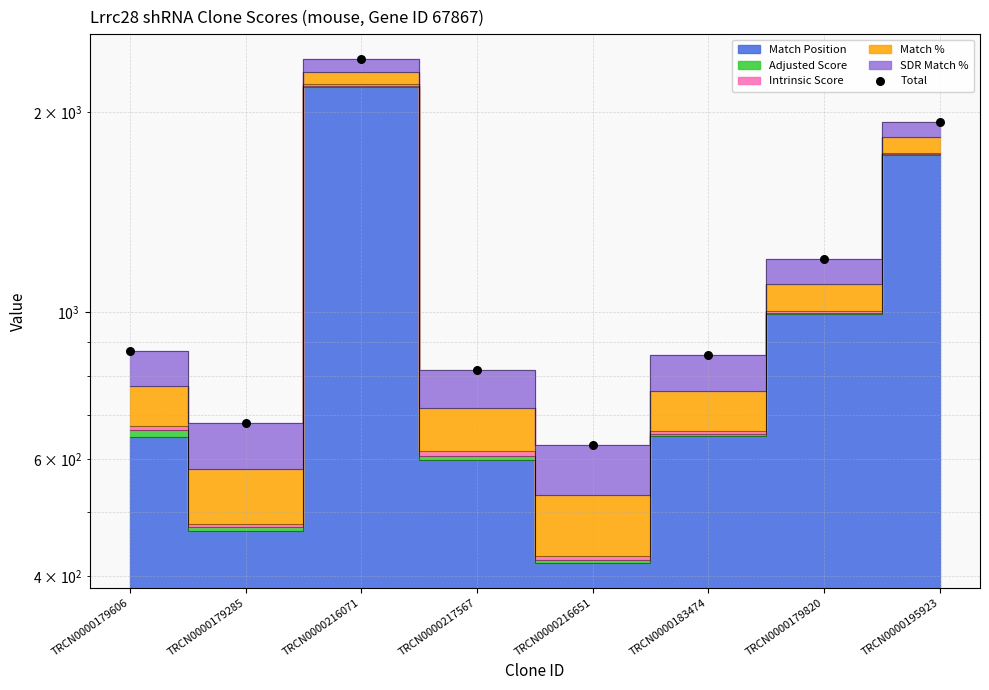

What is the change in value from TRCN0000179606 to TRCN0000216651?

-244.7